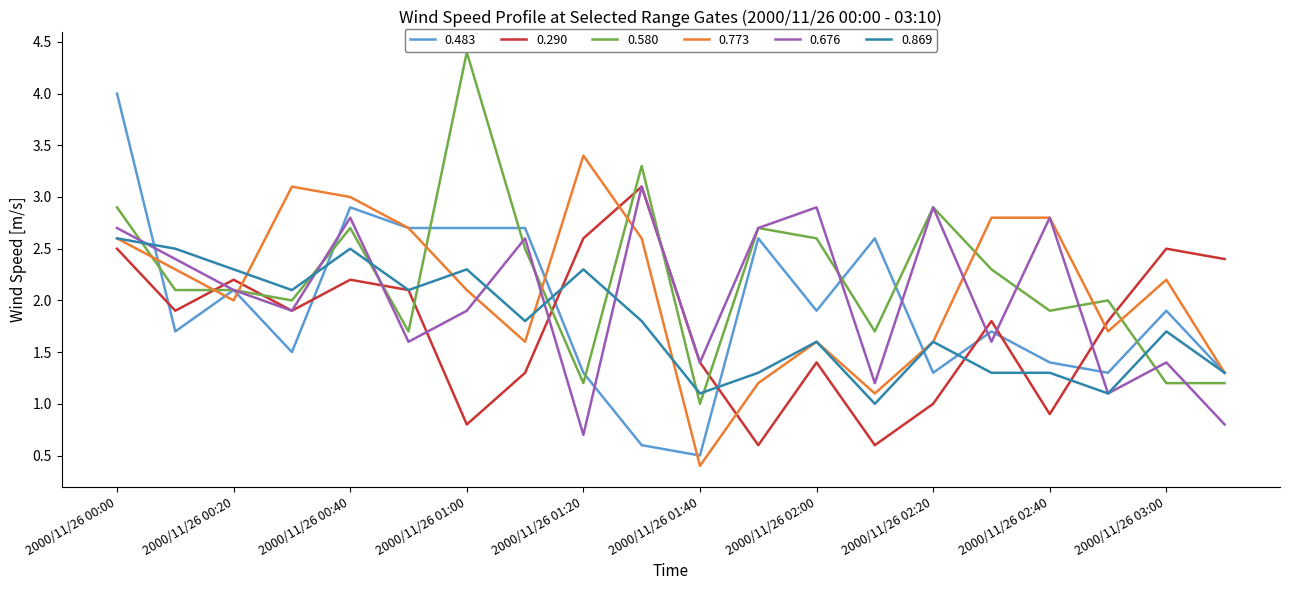

How many distinct data groups are displayed?

6